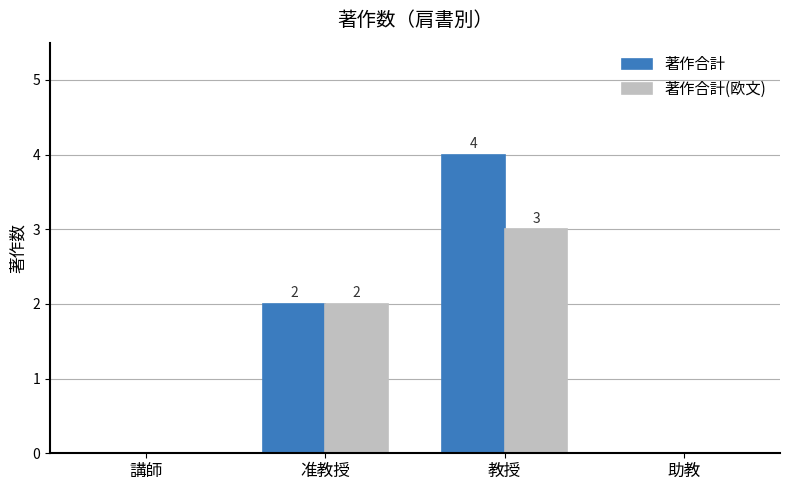

The value of 著作合計 at 助教 is -2. True or false?

False